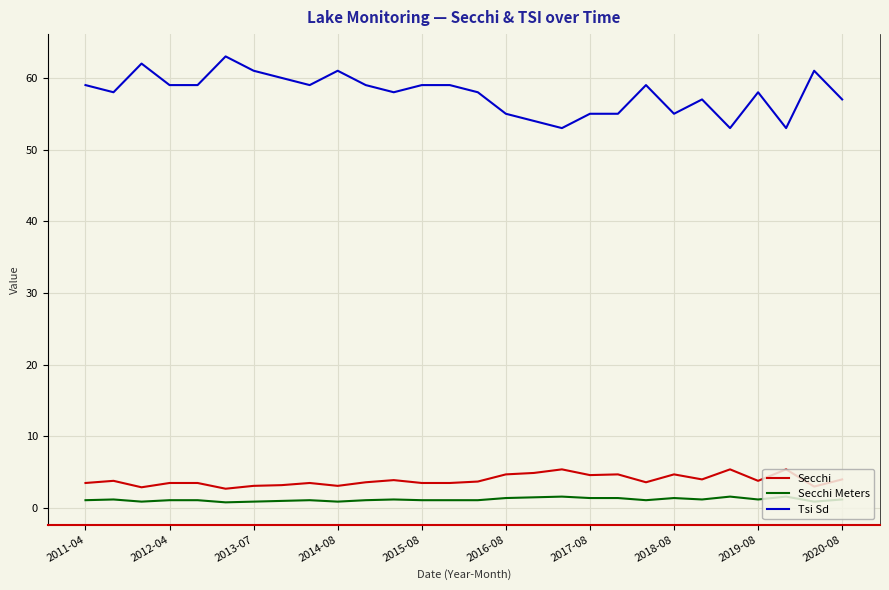

What is the difference between the maximum and minimum values in the Secchi series?

2.7